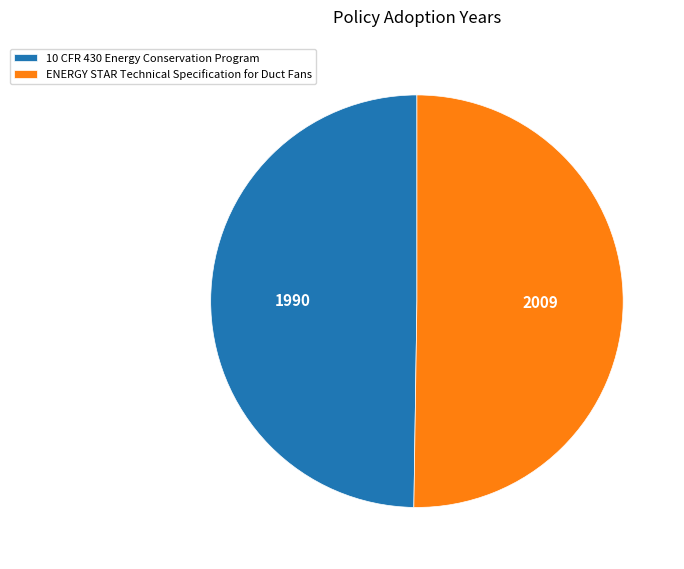

What is the ratio of the value at ENERGY STAR Technical Specification for Duct Fans to the value at 10 CFR 430 Energy Conservation Program?

1.0